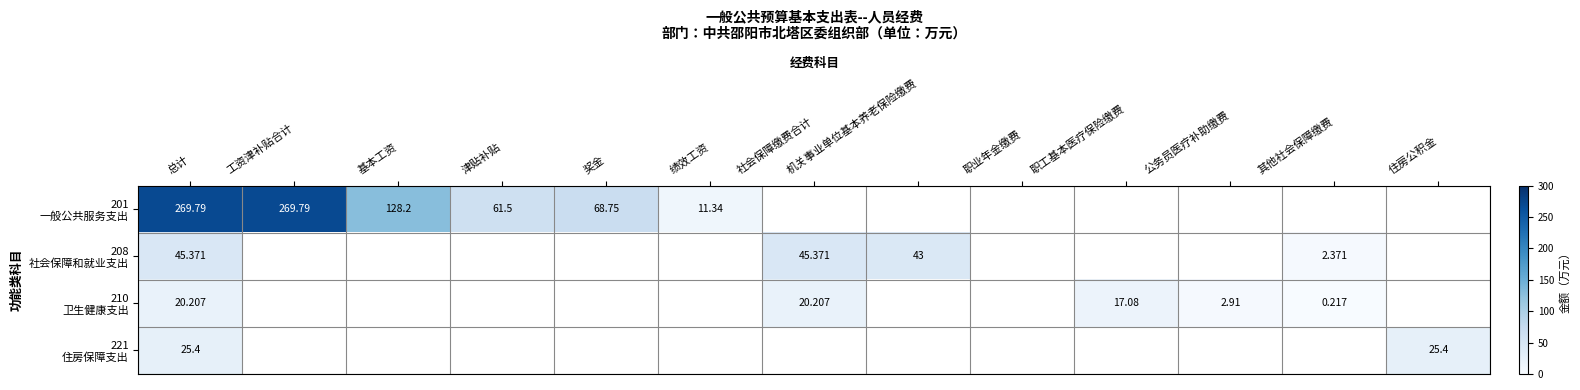

How many distinct data groups are displayed?

4